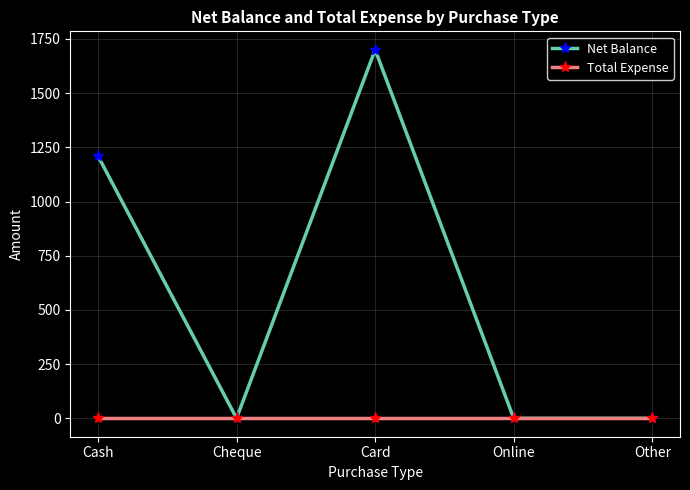

What position from the right is Card?

3